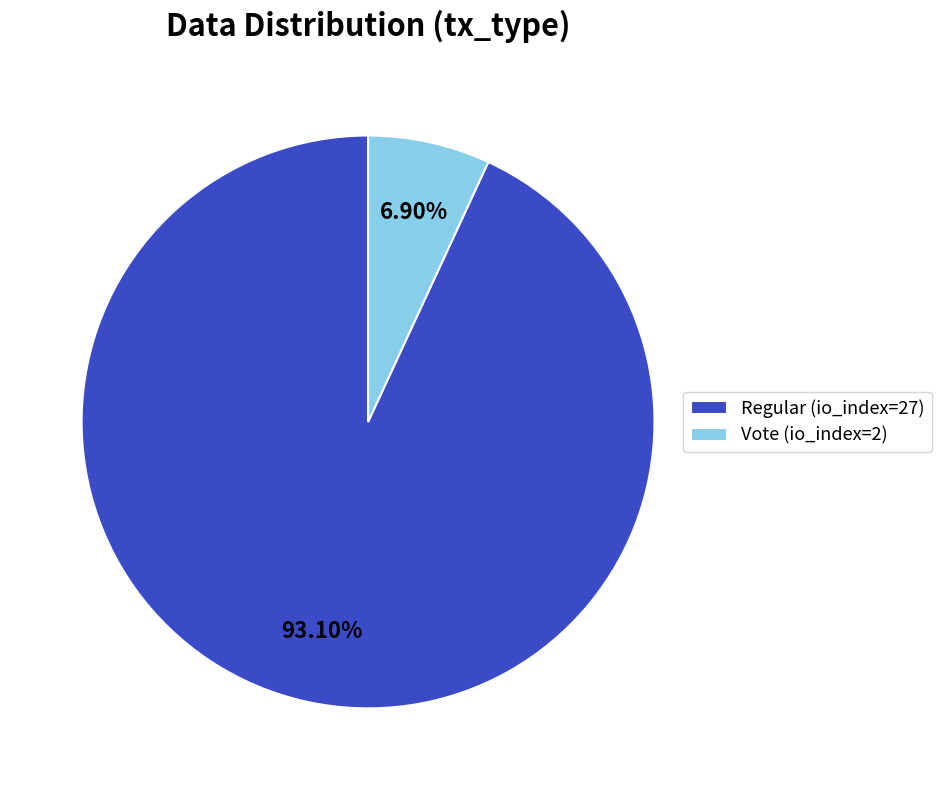

What portion of the pie excludes Vote (io_index=2)?

93.1%